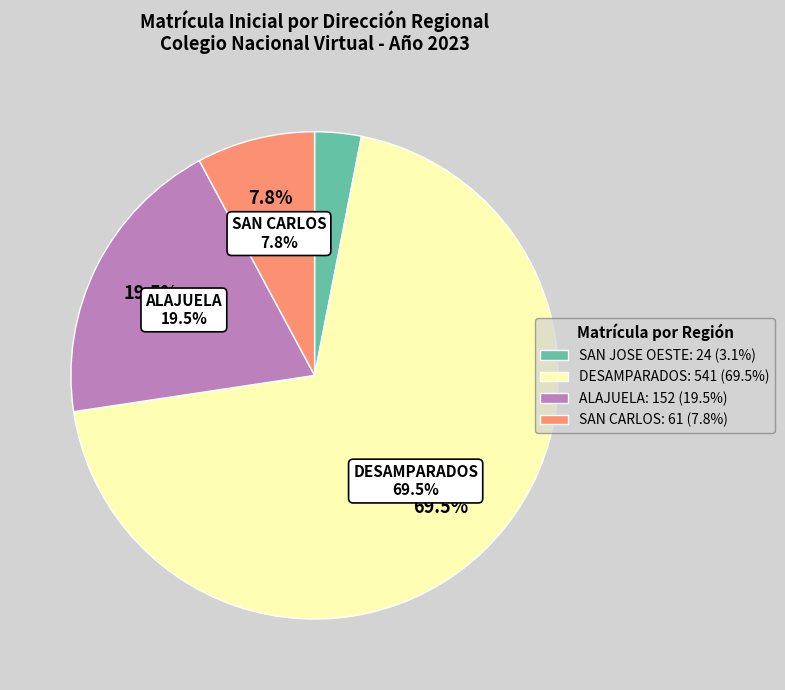

How many slices are in this pie chart?

4